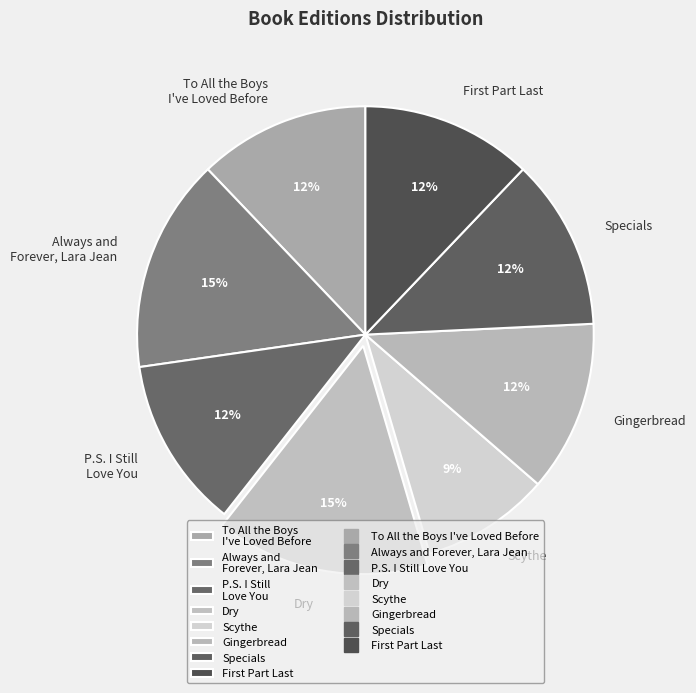

What percentage is the Scythe slice, to the nearest percent?

9%